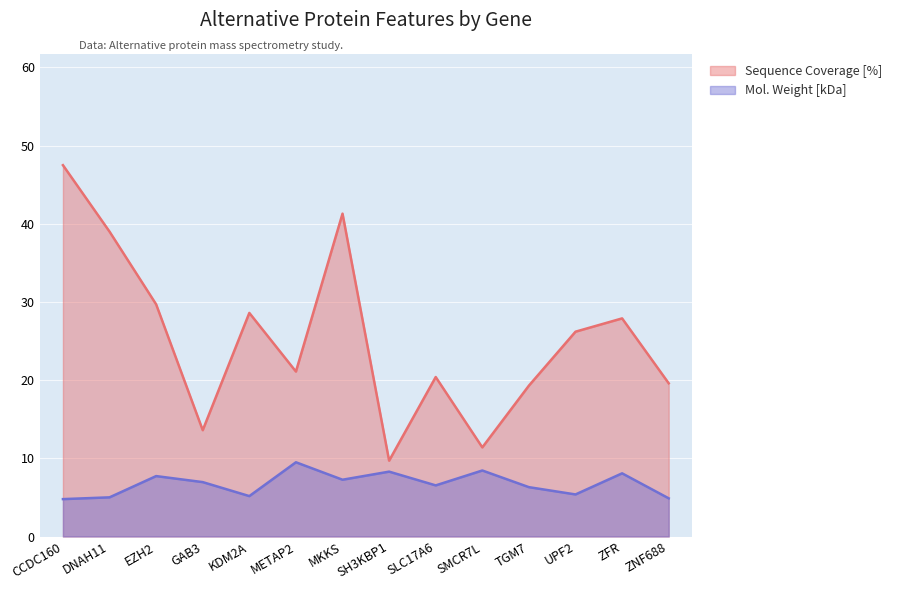

Reading right to left, list all the values displayed in this chart.

Sequence Coverage [%]: 19.6	27.9	26.2	19.3	11.4	20.4	9.7	41.3	21.1	28.6	13.6	29.7	39.0	47.5
Mol. Weight [kDa]: 4.9	8.1	5.4	6.3	8.4	6.5	8.3	7.3	9.5	5.2	7.0	7.7	5.0	4.8